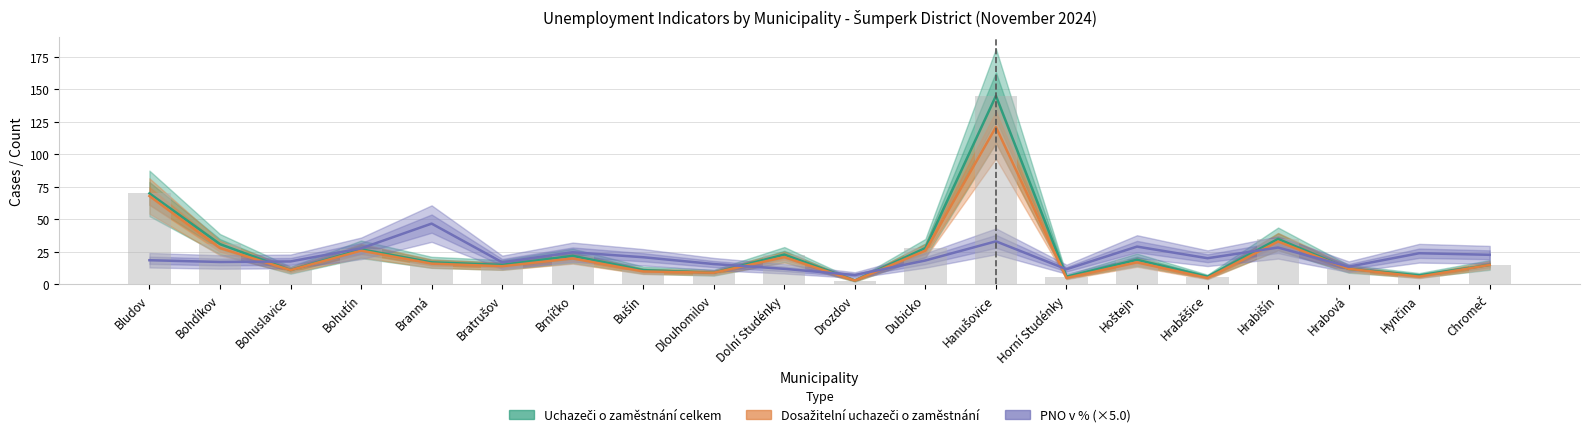

Where does the Dosažitelní uchazeči o zaměstnání series first go above 16?

Bludov